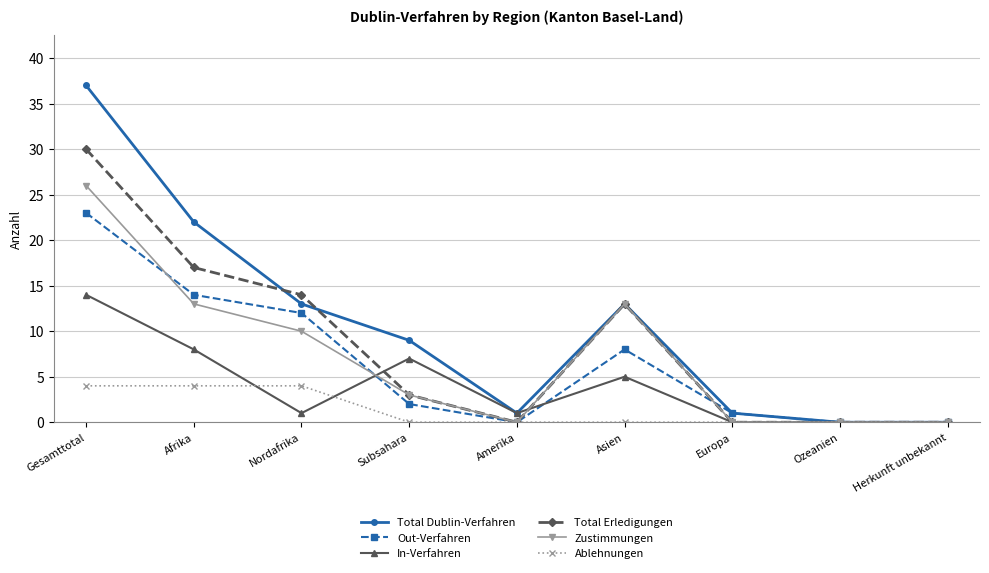

Which series changed the most between Gesamttotal and Ozeanien?

Total Dublin-Verfahren